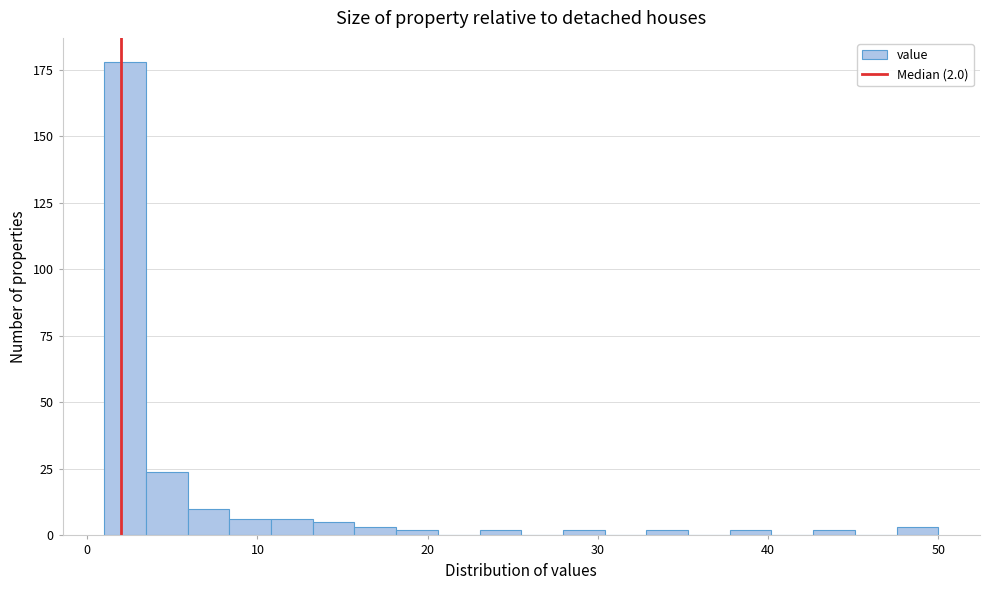

Read against the x-axis, roughly where is the centre of the tallest bar?

2